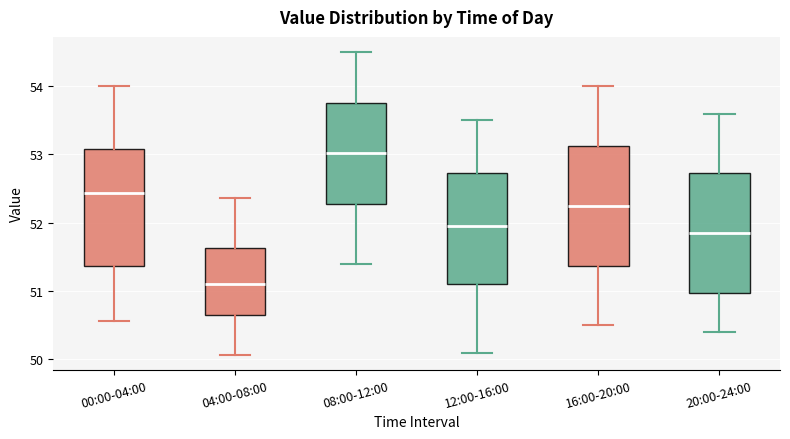

Which box has the lowest median line?

04:00-08:00